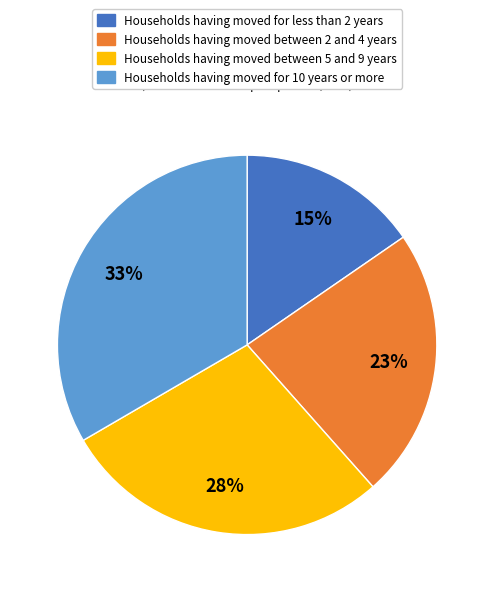

To the nearest percent, what is the average slice percentage?

25%